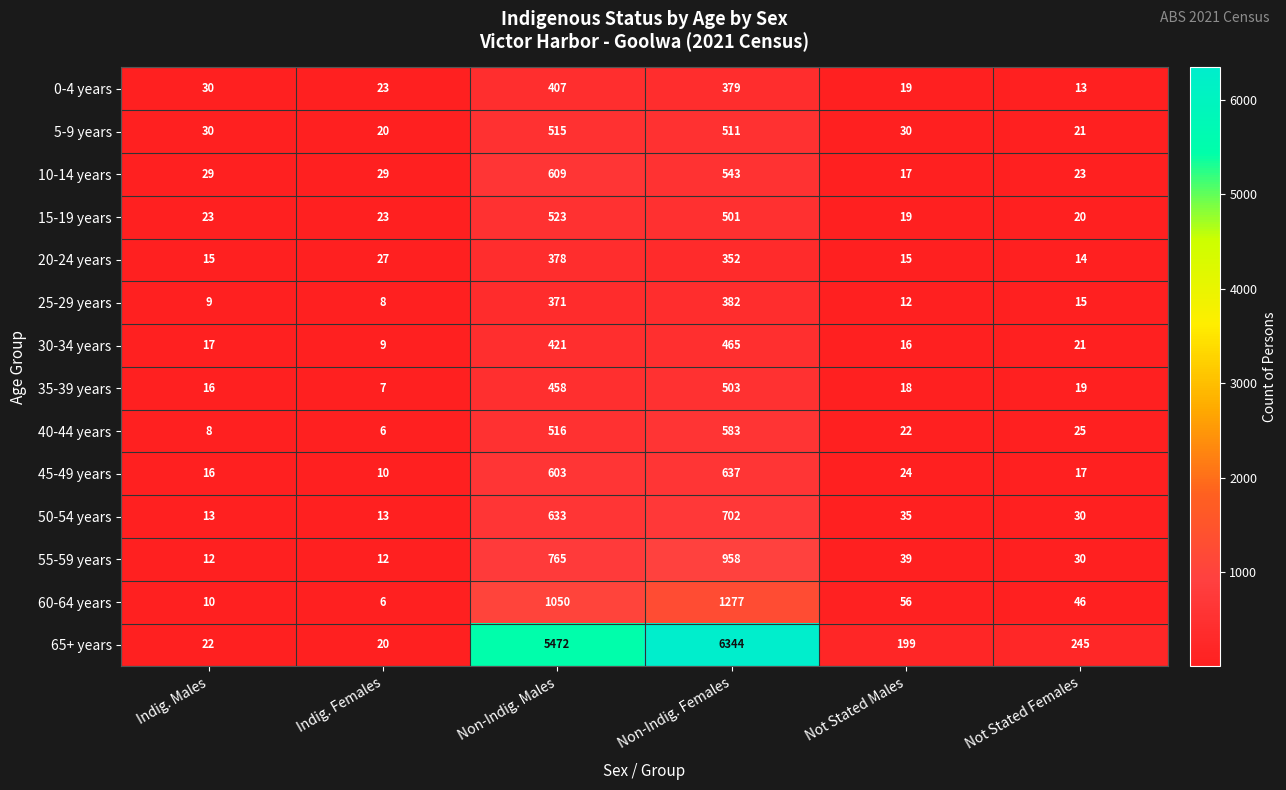

How many data points in 0-4 years are less than 30?

3